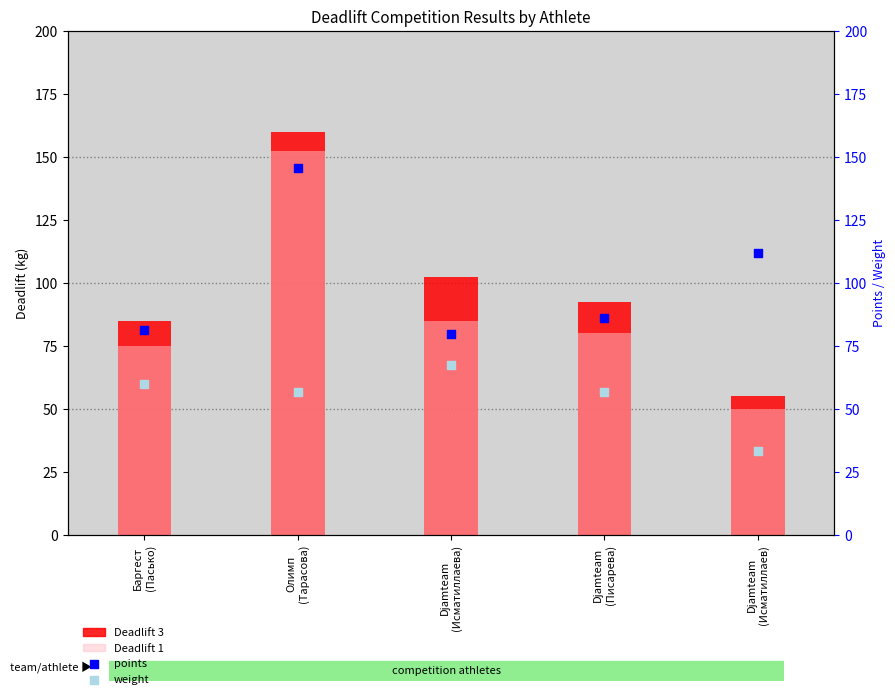

At which category is the sum across all series the highest?

Олимп
(Тарасова)